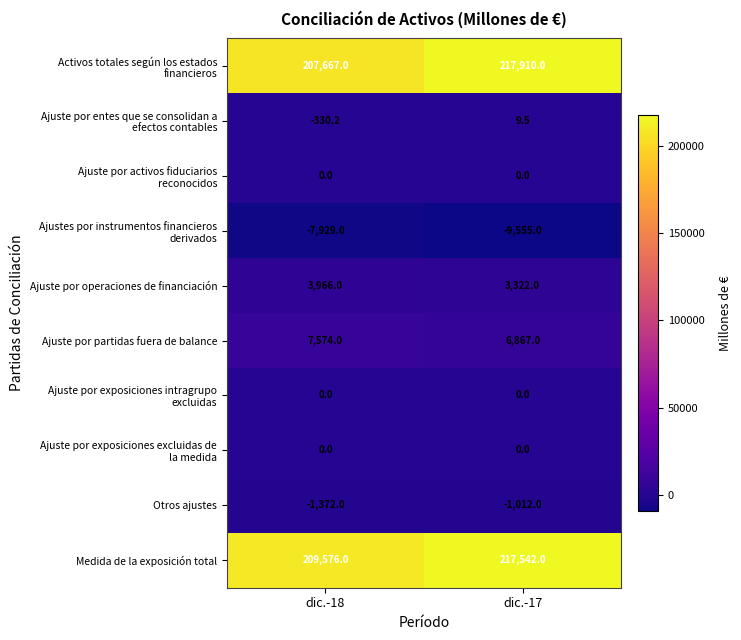

Is it true that Ajuste por operaciones de financiación equals 2490.5 at dic.-18?

False